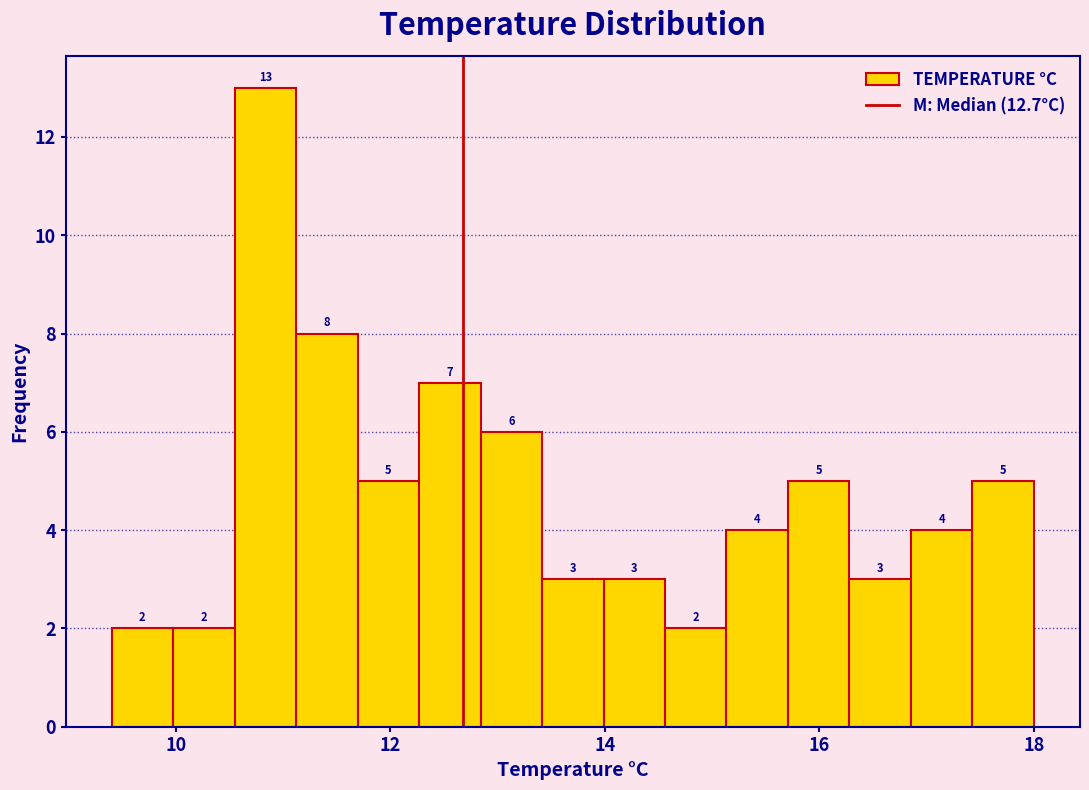

Read against the x-axis, roughly where is the centre of the tallest bar?

10.8